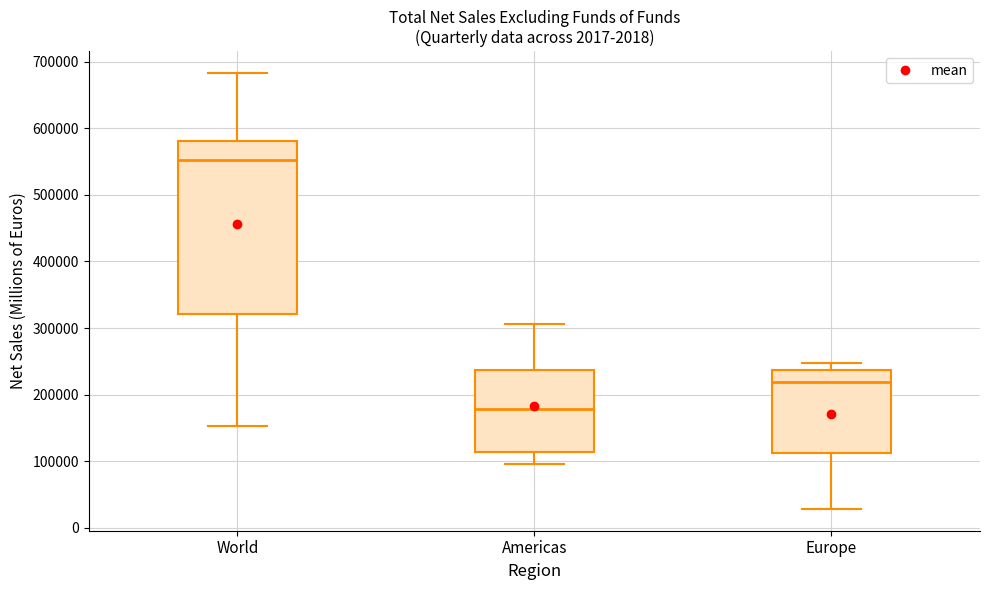

Where does the median line of the box for Americas sit on the y-axis? The values are not printed on the chart, so give them approximately, as read against the axis.

180000